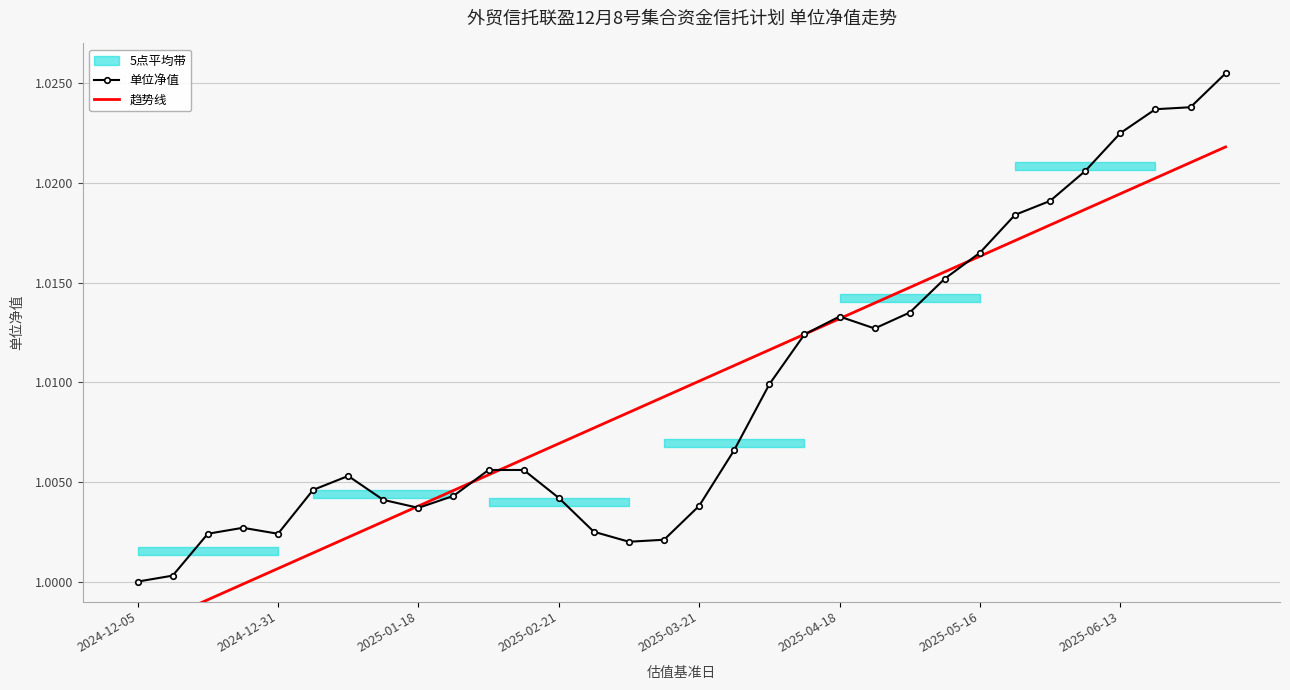

What is the value of the 单位净值 point at the 24th from the left?

1.0